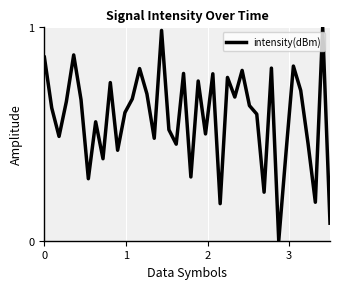

Does the chart have visible grid lines?

Yes